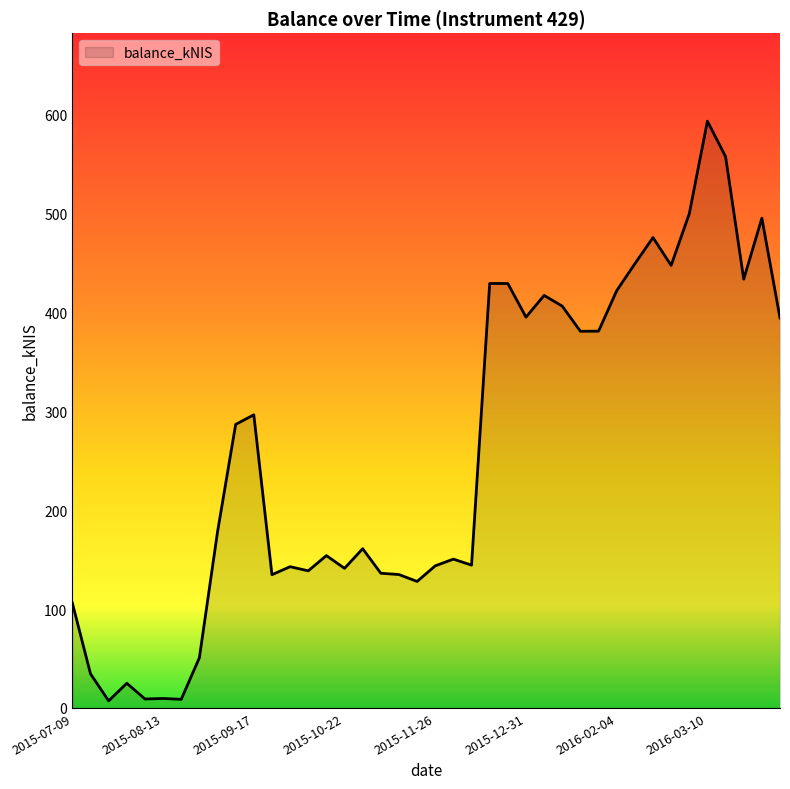

Does the chart have visible grid lines?

No